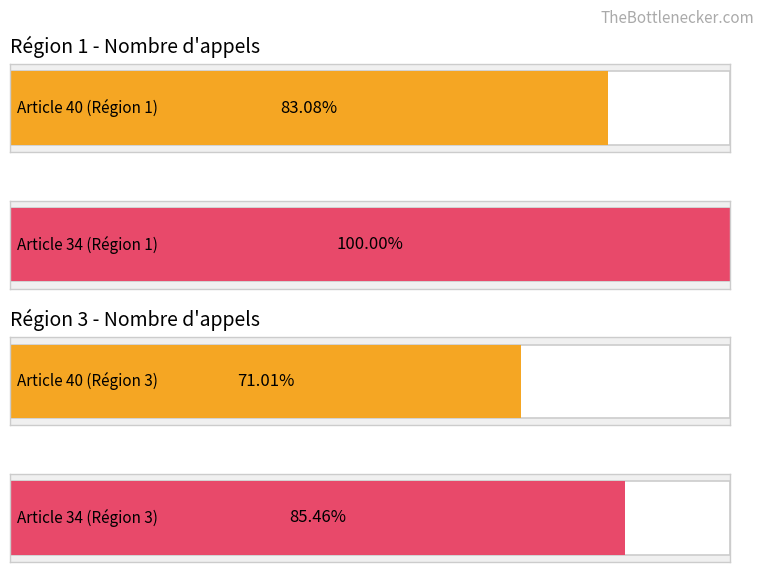

How many bars are there in each group?

2